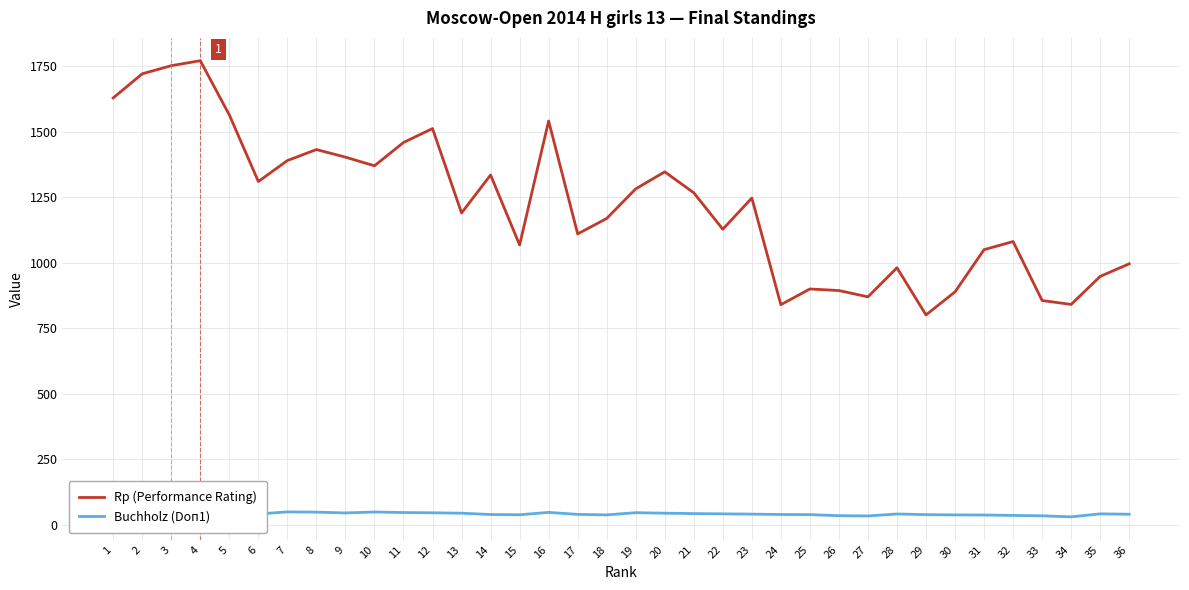

True or false: Rp (Performance Rating) and Buchholz (Doп1) cross at least once.

False